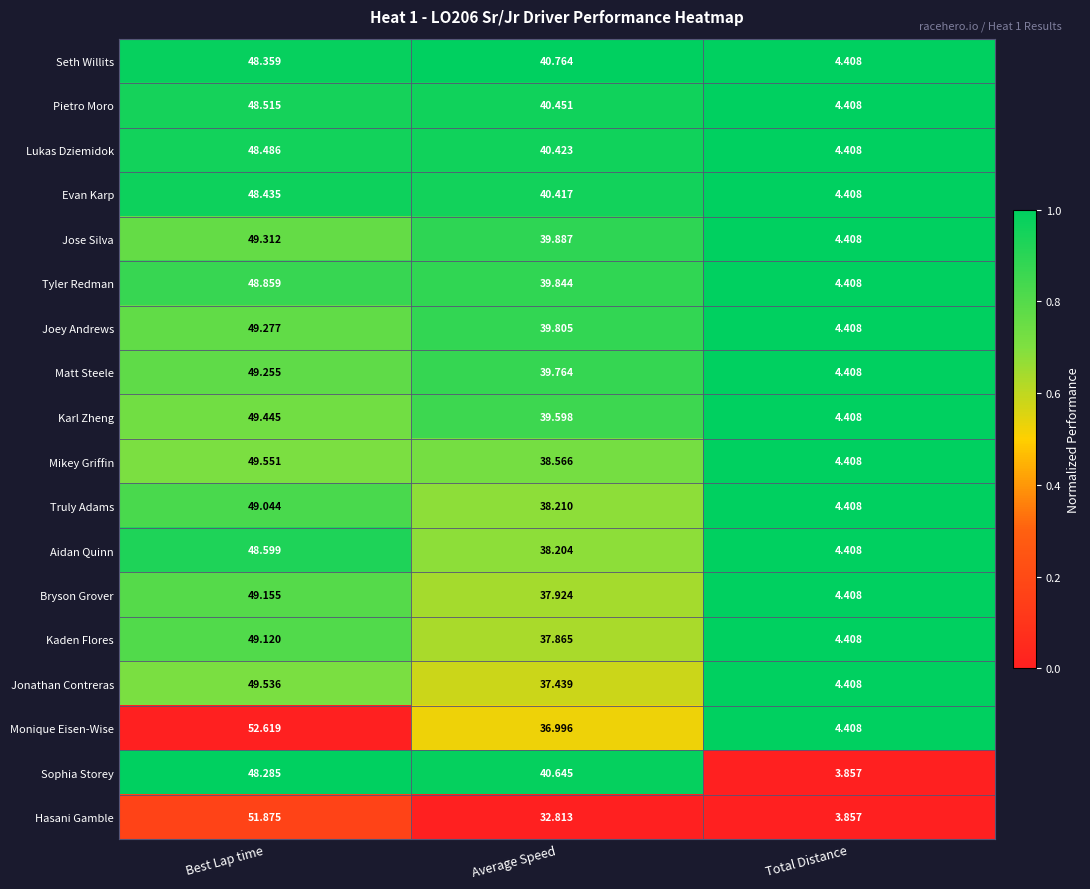

Which series has the largest range (max minus min)?

Monique Eisen-Wise